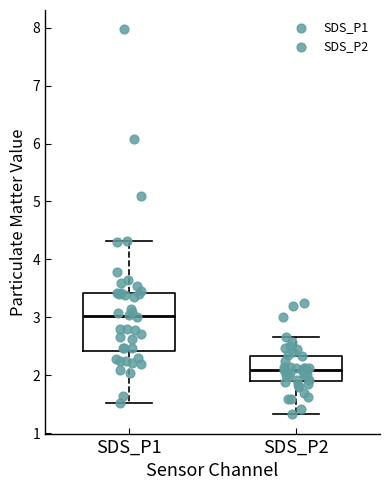

Where is the upper edge of the box for SDS_P1 on the y-axis? The values are not printed on the chart, so give them approximately, as read against the axis.

3.4